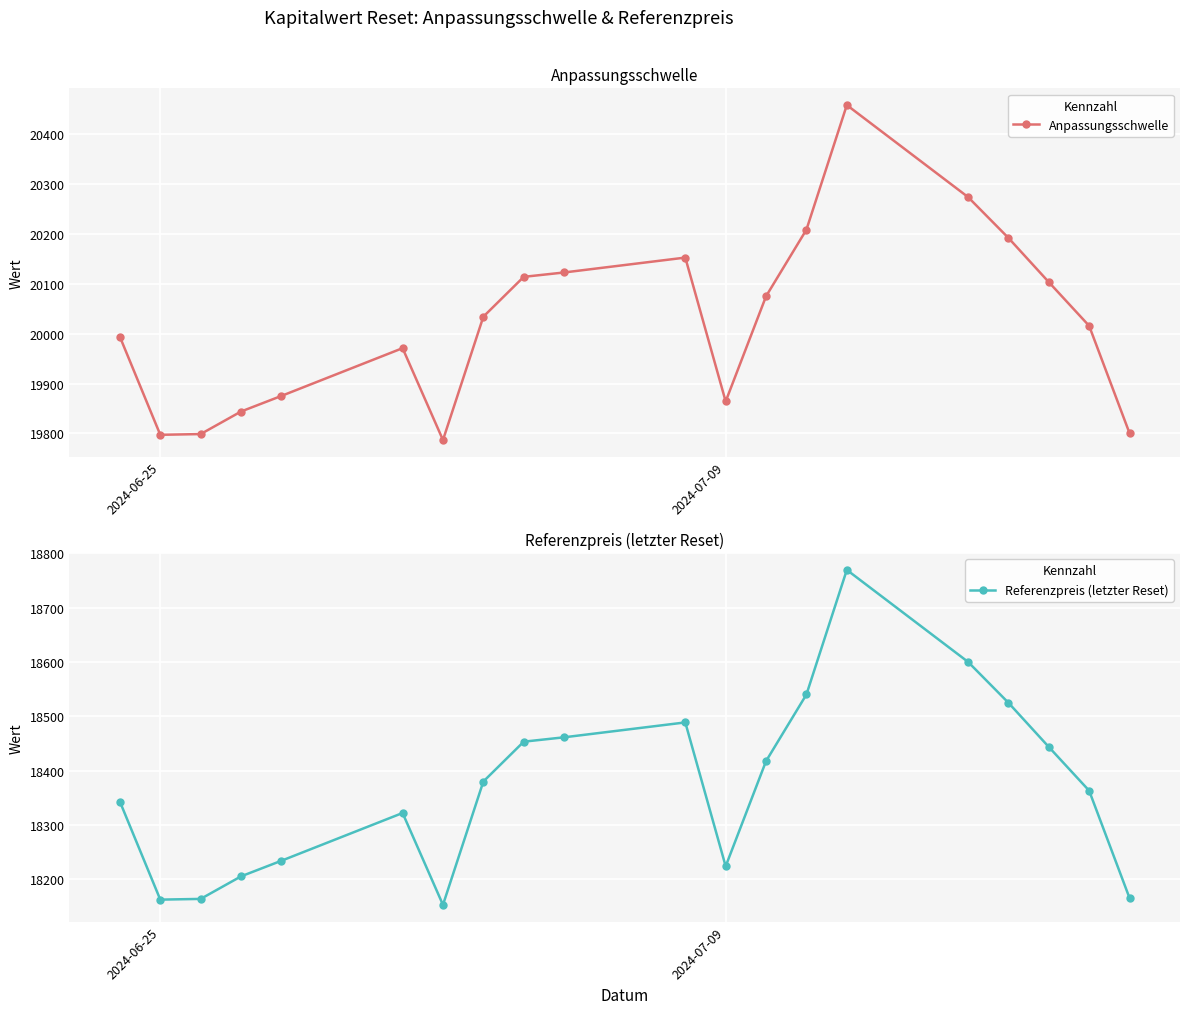

True or false: Referenzpreis (letzter Reset) and Anpassungsschwelle cross at least once.

False